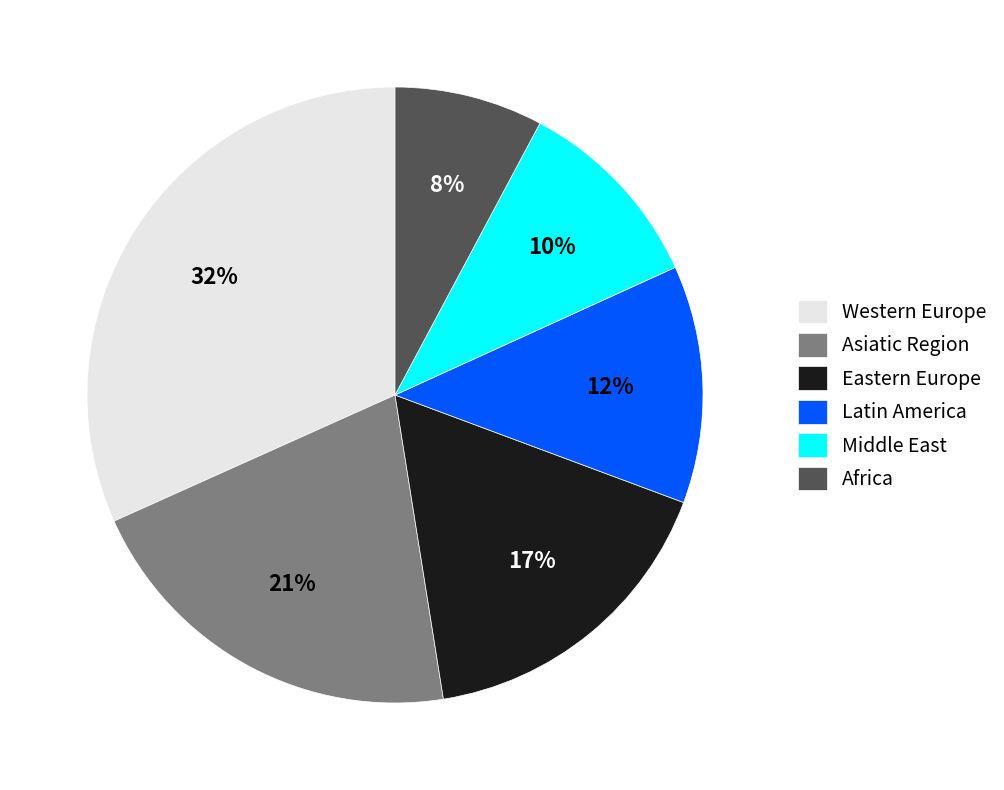

Does any single category account for the majority?

No